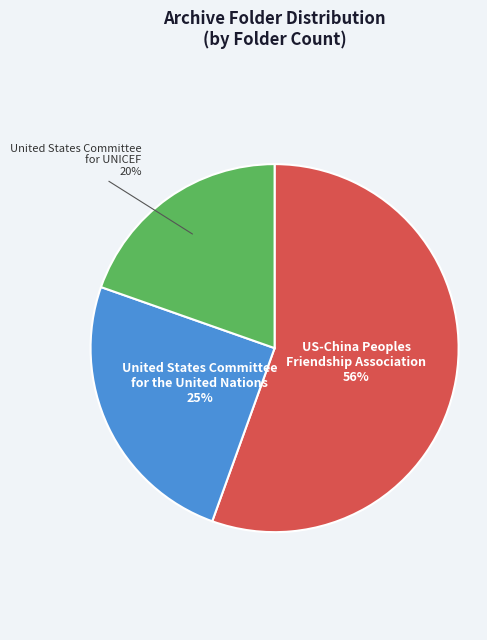

To the nearest percent, what is the difference between the largest and smallest slice percentages?

36%